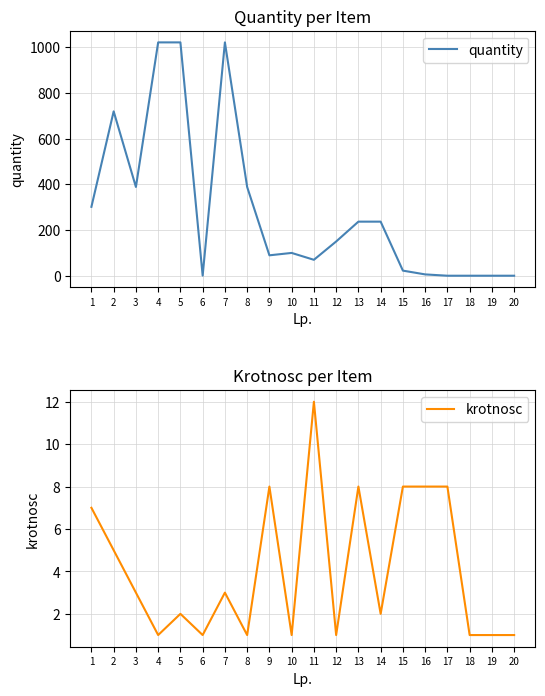

Reading left to right, extract all data points from this chart.

quantity: 1=301.4	2=718.6	3=388.2	4=1020.0	5=1020.0	6=1.0	7=1020.0	8=388.2	9=89.6	10=100.0	11=70.0	12=150.0	13=236.7	14=236.7	15=22.7	16=6.2	17=0.4	18=0.4	19=0.4	20=0.4
krotnosc: 1=7.0	2=5.0	3=3.0	4=1.0	5=2.0	6=1.0	7=3.0	8=1.0	9=8.0	10=1.0	11=12.0	12=1.0	13=8.0	14=2.0	15=8.0	16=8.0	17=8.0	18=1.0	19=1.0	20=1.0